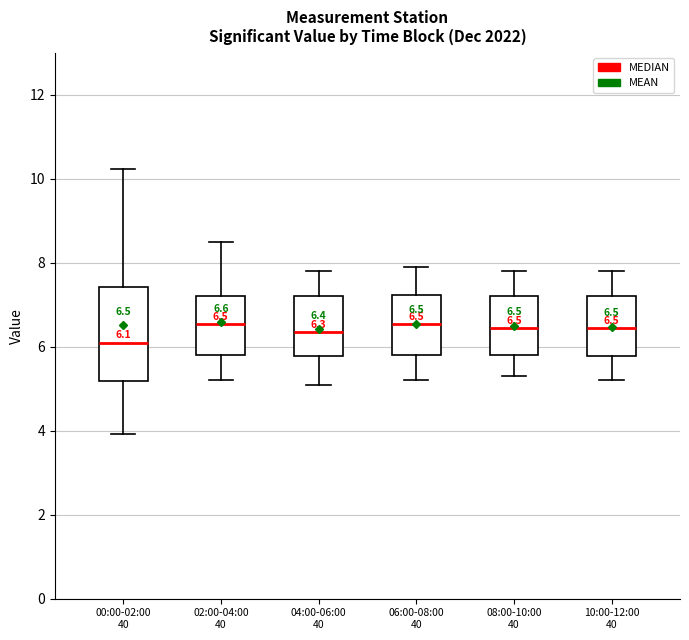

Which box's median line is the lowest?

00:00-02:00 40